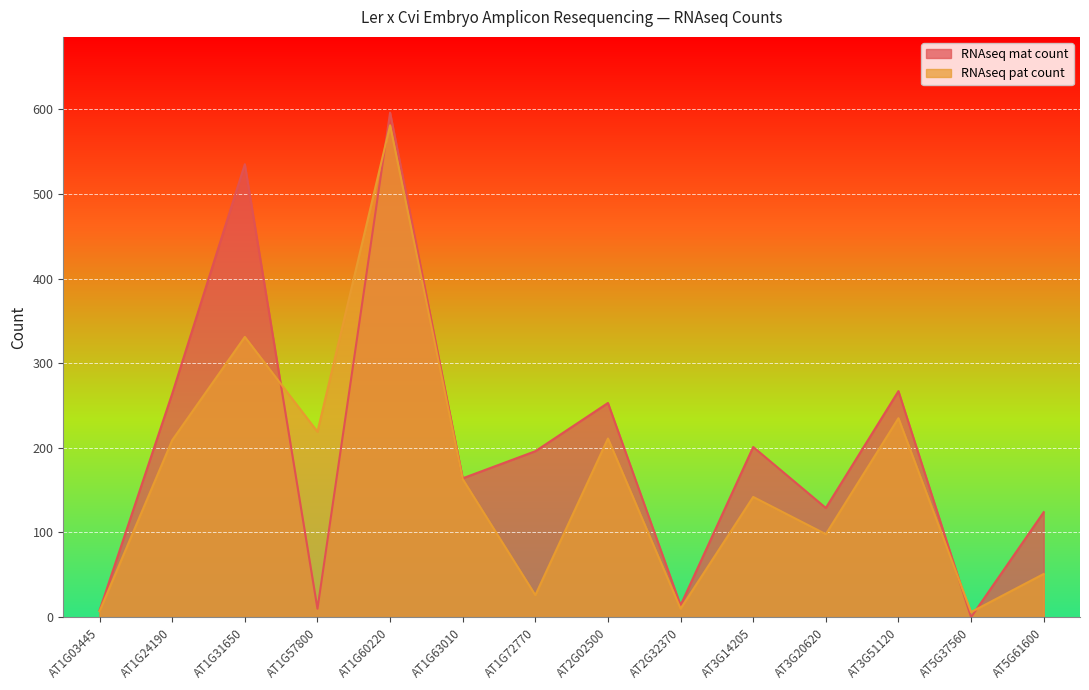

Reading right to left, extract all data points from this chart.

RNAseq mat count: AT5G61600=124	AT5G37560=0	AT3G51120=267	AT3G20620=129	AT3G14205=201	AT2G32370=14	AT2G02500=253	AT1G72770=196	AT1G63010=164	AT1G60220=596	AT1G57800=10	AT1G31650=535	AT1G24190=264	AT1G03445=8
RNAseq pat count: AT5G61600=51	AT5G37560=6	AT3G51120=235	AT3G20620=98	AT3G14205=142	AT2G32370=10	AT2G02500=211	AT1G72770=26	AT1G63010=163	AT1G60220=581	AT1G57800=219	AT1G31650=331	AT1G24190=209	AT1G03445=7